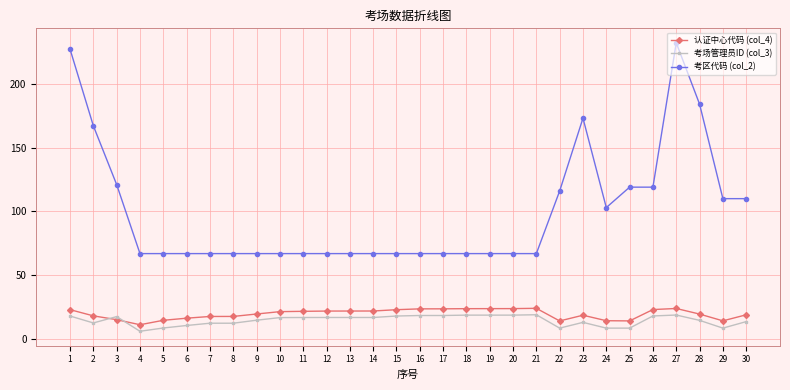

What is the maximum value shown in the chart?

232.0